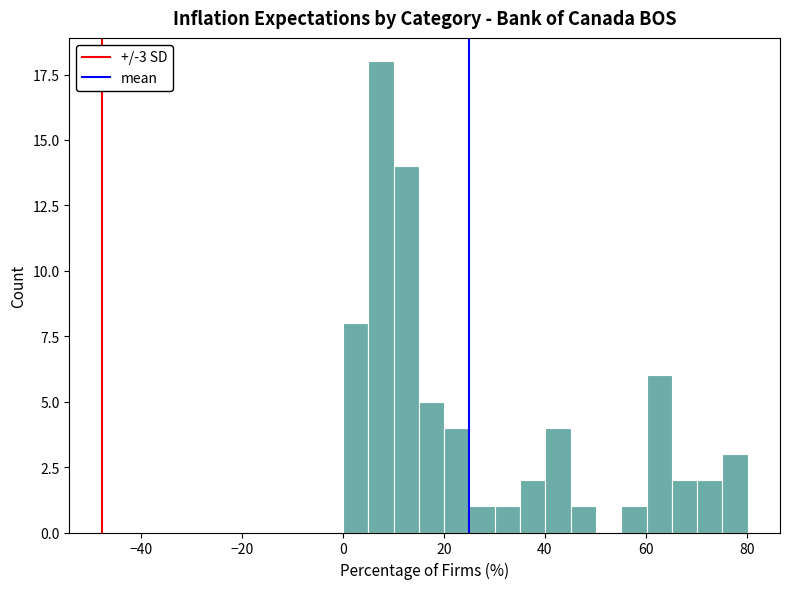

Read against the x-axis, roughly where is the centre of the tallest bar?

8